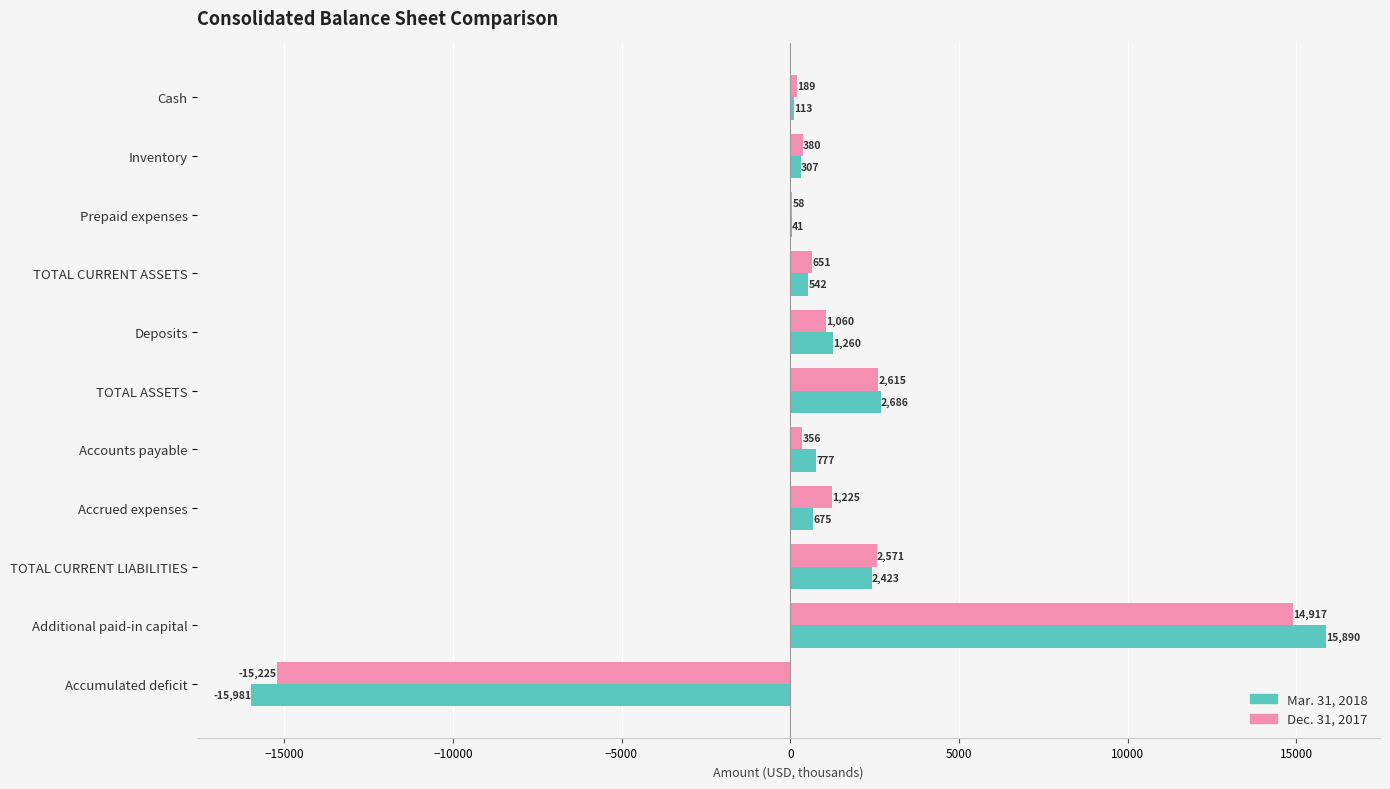

Which series has the largest total across all categories?

Dec. 31, 2017